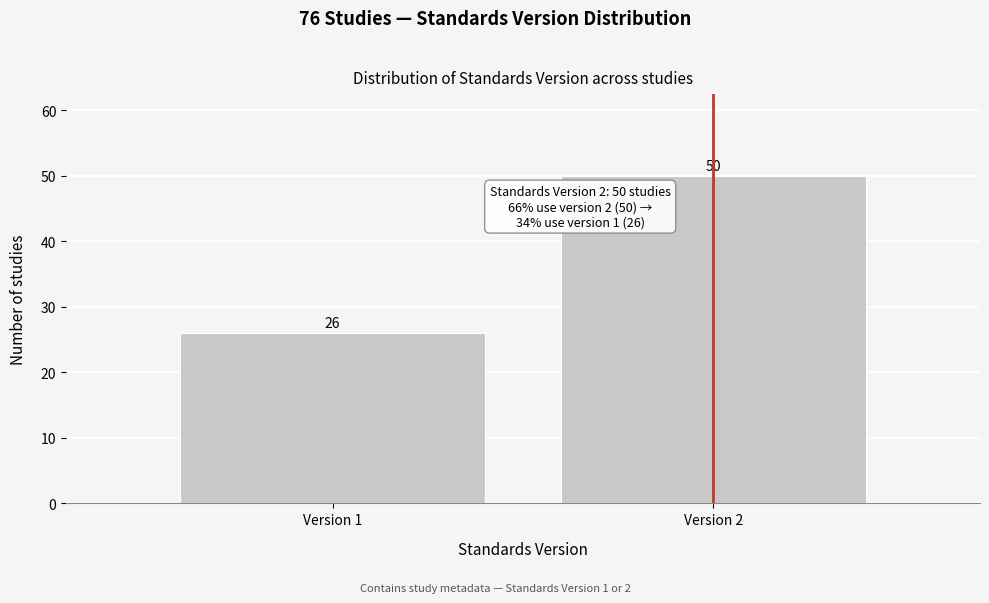

Reading left to right, list all the values displayed in this chart.

26	50